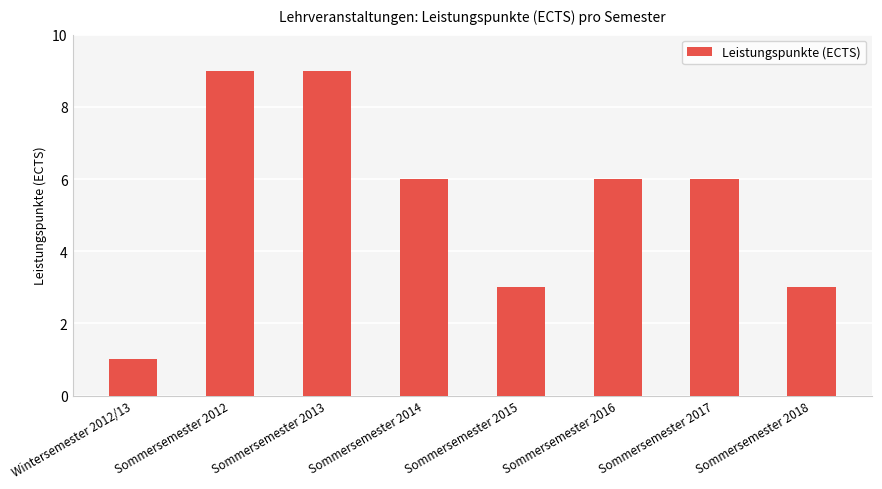

What is the difference between the values at Wintersemester 2012/13 and Sommersemester 2013?

8